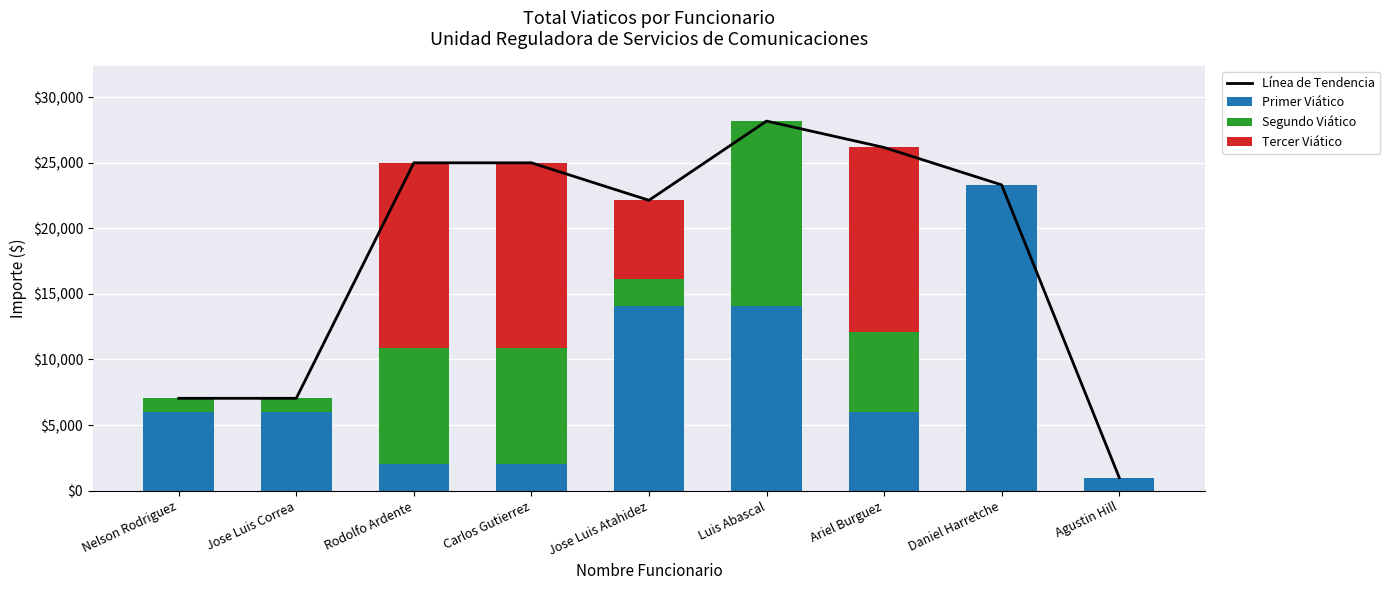

What is the sum of the Primer Viático values at Carlos Gutierrez and Daniel Harretche?

25317